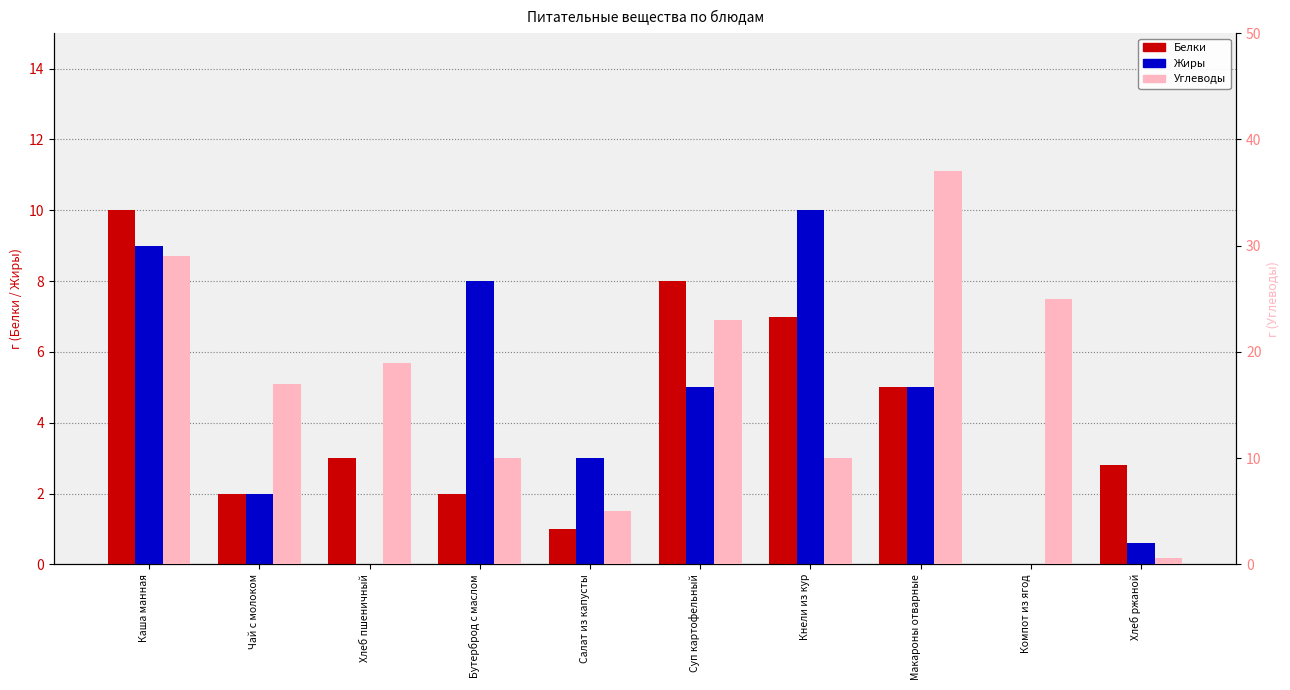

Does the chart contain stacked bars?

No